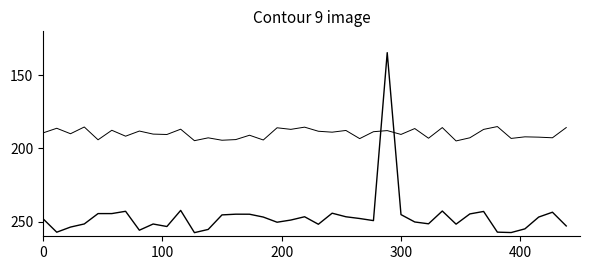

Does the chart display data point markers on the line(s)?

No